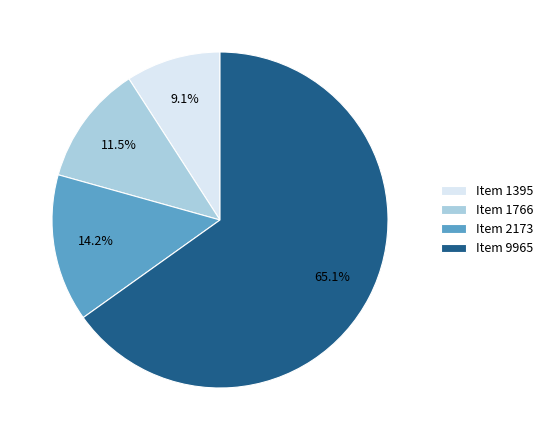

The Item 1766 slice represents 1% of the pie. True or false?

False